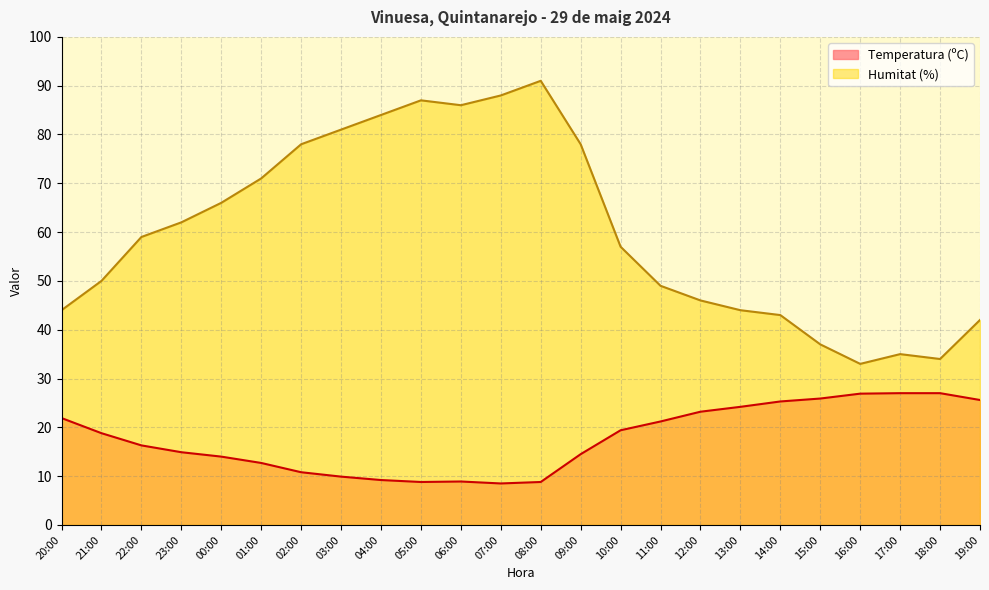

Reading left to right, what are all the values shown in this chart?

Temperatura (ºC): 21.9	18.8	16.3	14.9	14.0	12.7	10.8	9.9	9.2	8.8	8.9	8.5	8.8	14.5	19.4	21.2	23.2	24.2	25.3	25.9	26.9	27.0	27.0	25.6
Humitat (%): 44.0	50.0	59.0	62.0	66.0	71.0	78.0	81.0	84.0	87.0	86.0	88.0	91.0	78.0	57.0	49.0	46.0	44.0	43.0	37.0	33.0	35.0	34.0	42.0